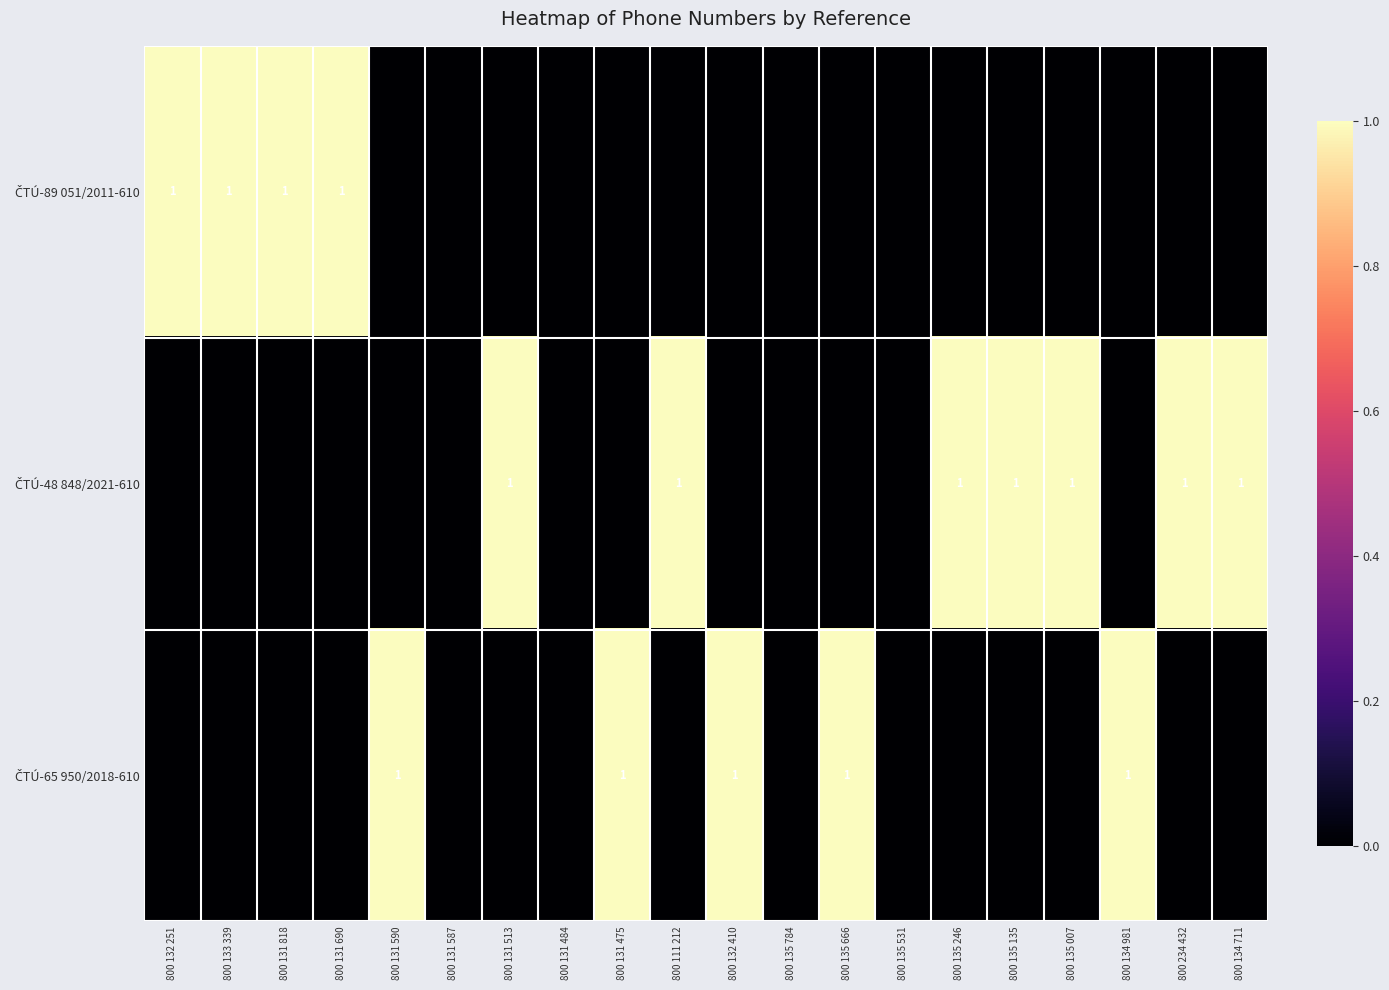

Rank the series by their maximum value, from highest to lowest.

ČTÚ-89 051/2011-610, ČTÚ-48 848/2021-610, ČTÚ-65 950/2018-610